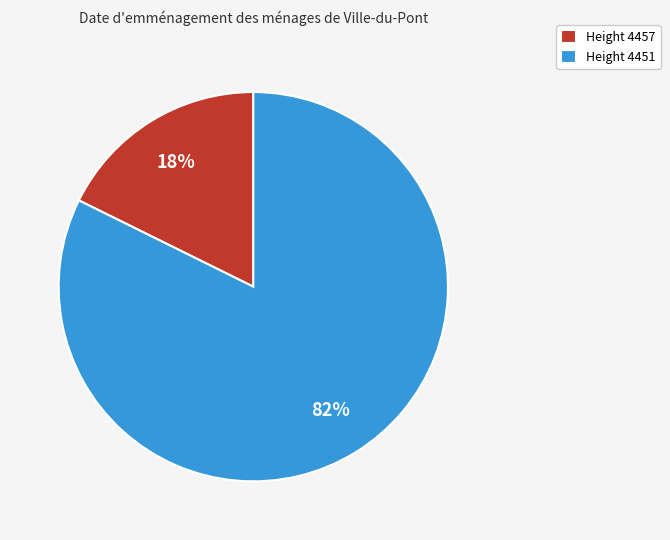

How many segments does this pie chart have?

2